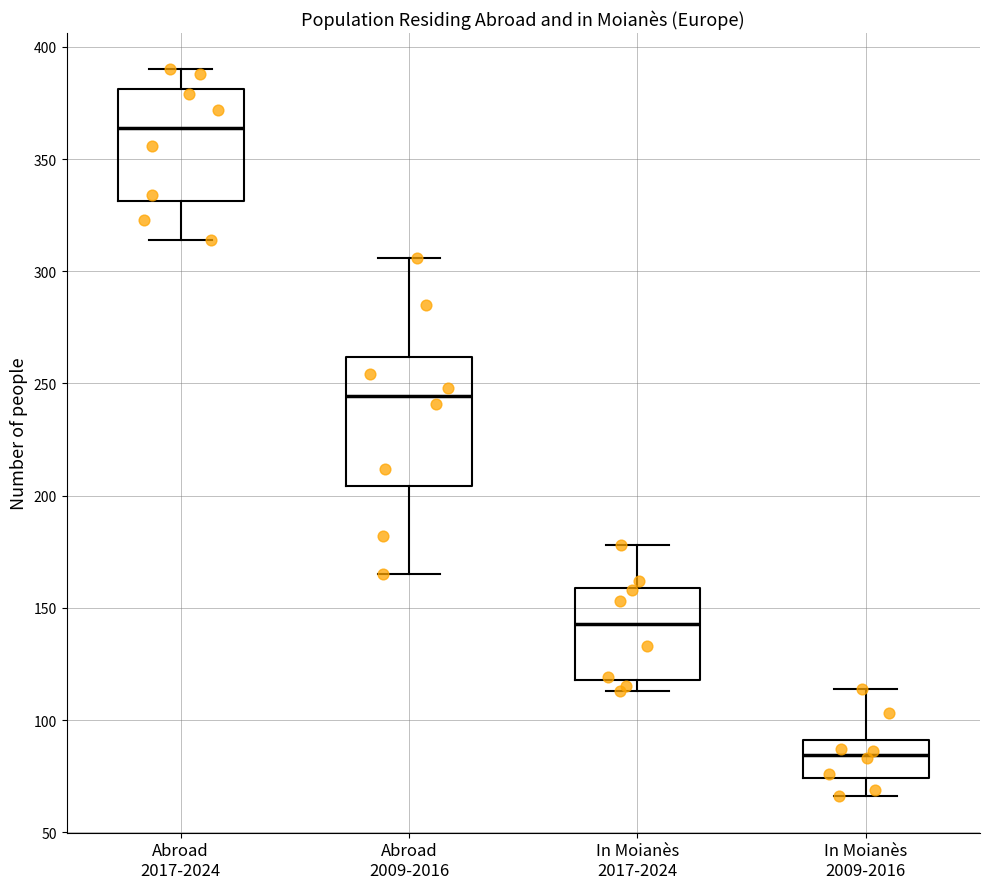

Reading left to right, read every box against the y-axis: the position of its median line, the range the box covers, and the ends of its whiskers. The values are not printed on the chart, so give them approximately, as read against the axis.

Abroad 2017-2024: median 365, box 330 to 380, whiskers 315 to 390
Abroad 2009-2016: median 245, box 205 to 260, whiskers 165 to 305
In Moianès 2017-2024: median 145, box 120 to 160, whiskers 115 to 180
In Moianès 2009-2016: median 85, box 75 to 90, whiskers 65 to 115